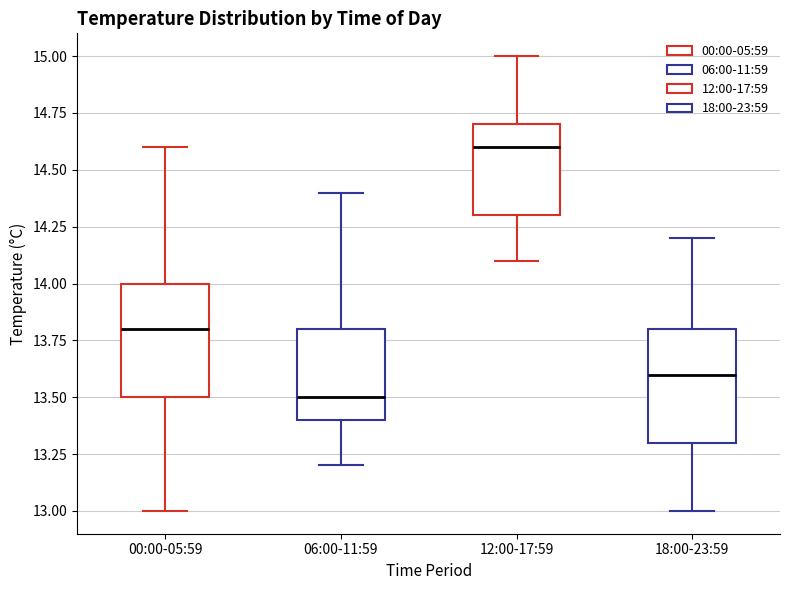

Reading left to right, read every box against the y-axis: the position of its median line, the range the box covers, and the ends of its whiskers. The values are not printed on the chart, so give them approximately, as read against the axis.

00:00-05:59: median 13.8, box 13.5 to 14.0, whiskers 13.0 to 14.6
06:00-11:59: median 13.5, box 13.4 to 13.8, whiskers 13.2 to 14.4
12:00-17:59: median 14.6, box 14.3 to 14.7, whiskers 14.1 to 15.0
18:00-23:59: median 13.6, box 13.3 to 13.8, whiskers 13.0 to 14.2